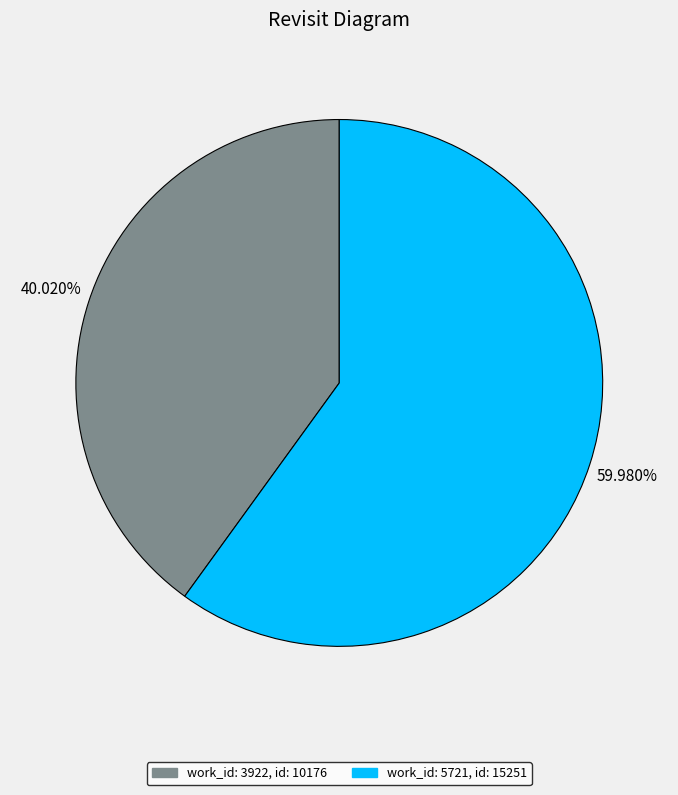

How many segments does this pie chart have?

2